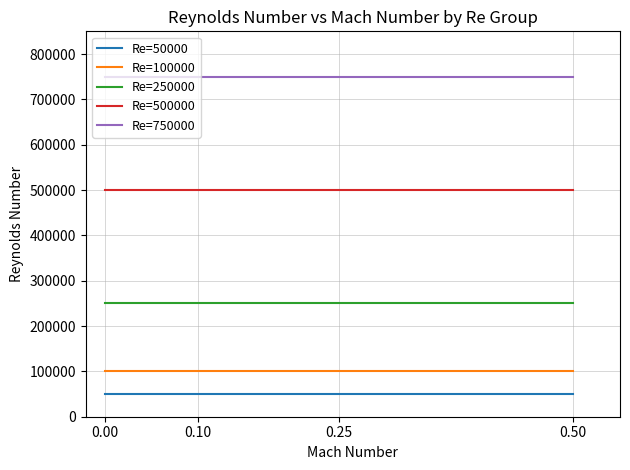

Is the value of Re=50000 at 0.50 greater than the value of Re=100000 at 0.25?

No